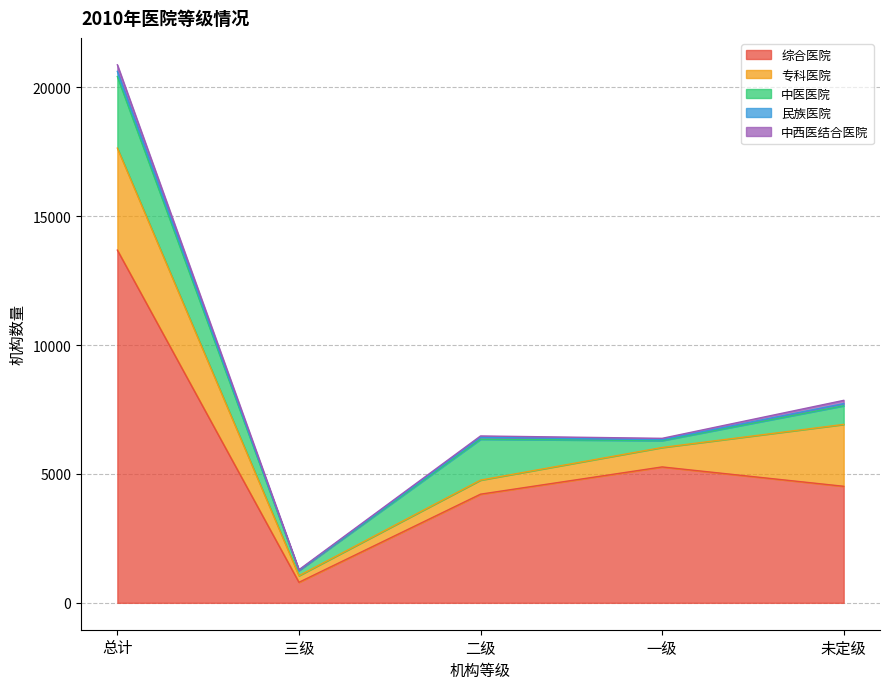

At how many categories does at least one series exceed 12693?

1